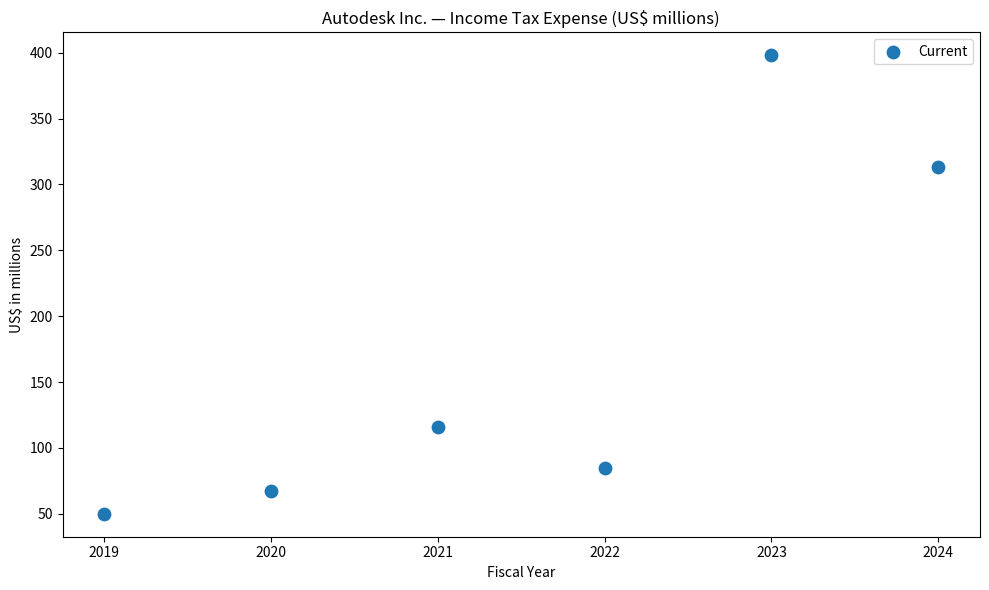

What is the range of X values (max minus min)?

5